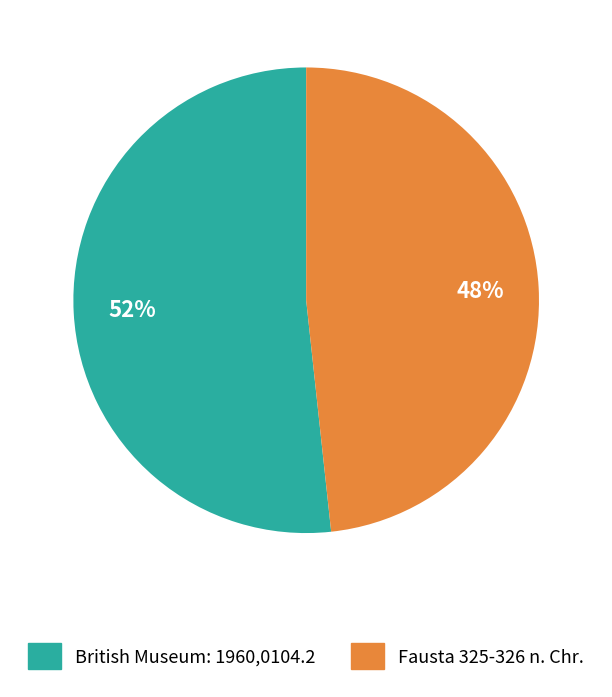

How many slices are in this pie chart?

2